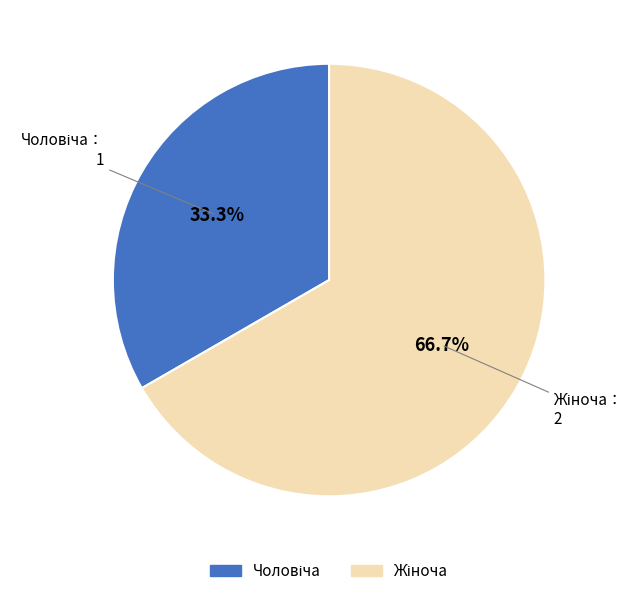

Is there any slice that represents more than half of the pie?

Yes